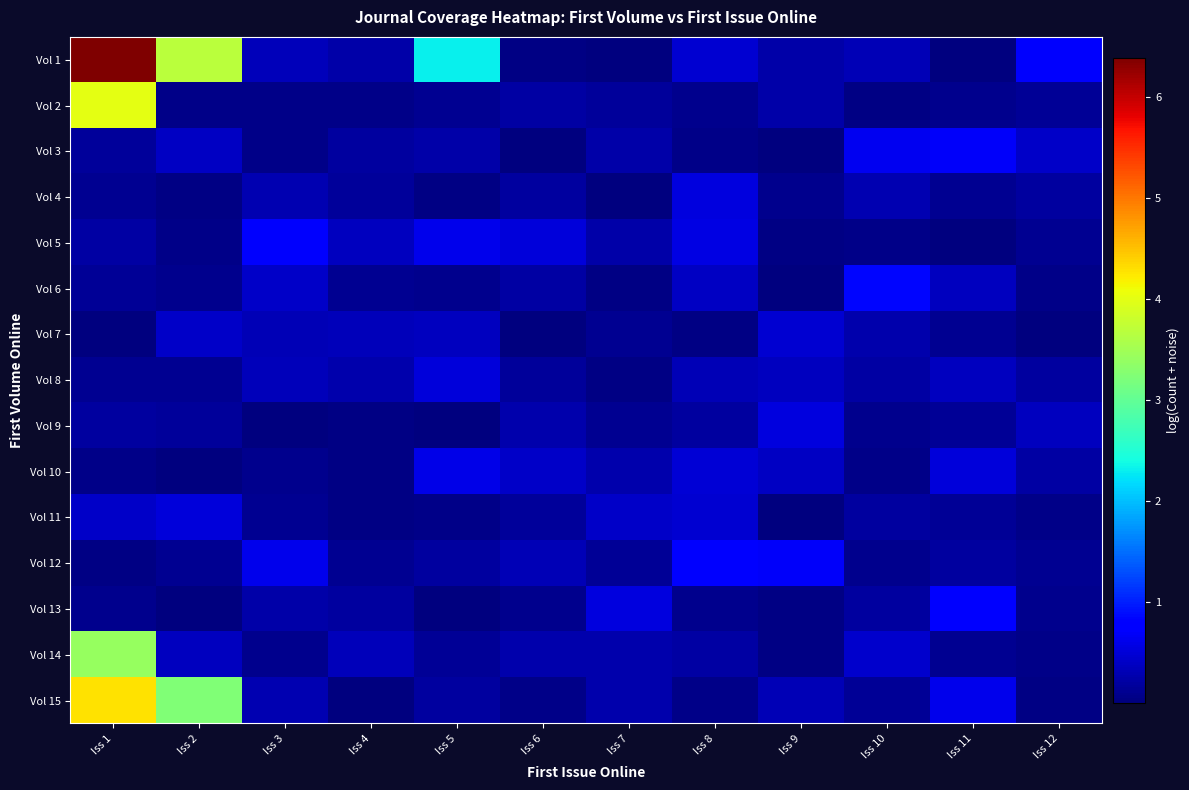

How many categories are shown in the chart?

12